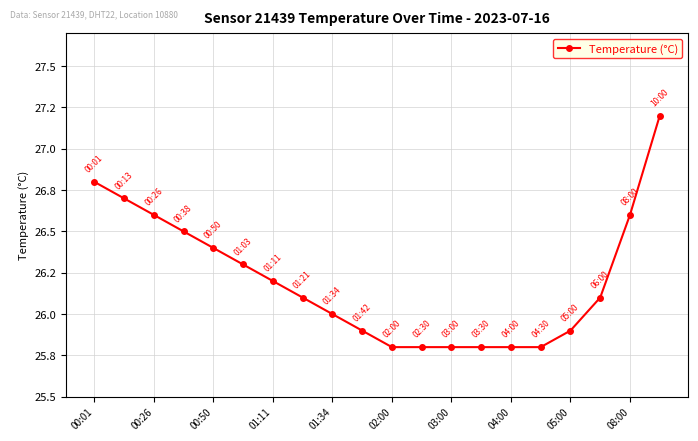

Does the chart have visible grid lines?

Yes